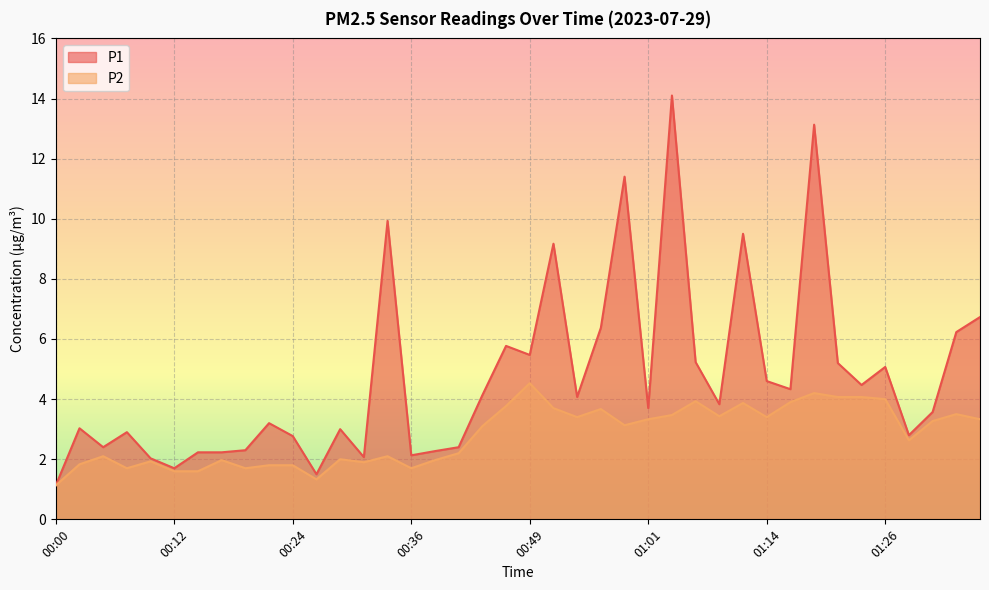

What are all the series names shown in the legend?

P1, P2